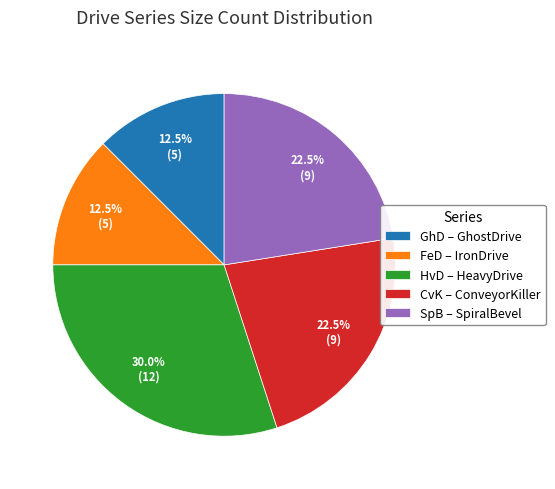

Which category has the biggest portion of the pie?

HvD – HeavyDrive